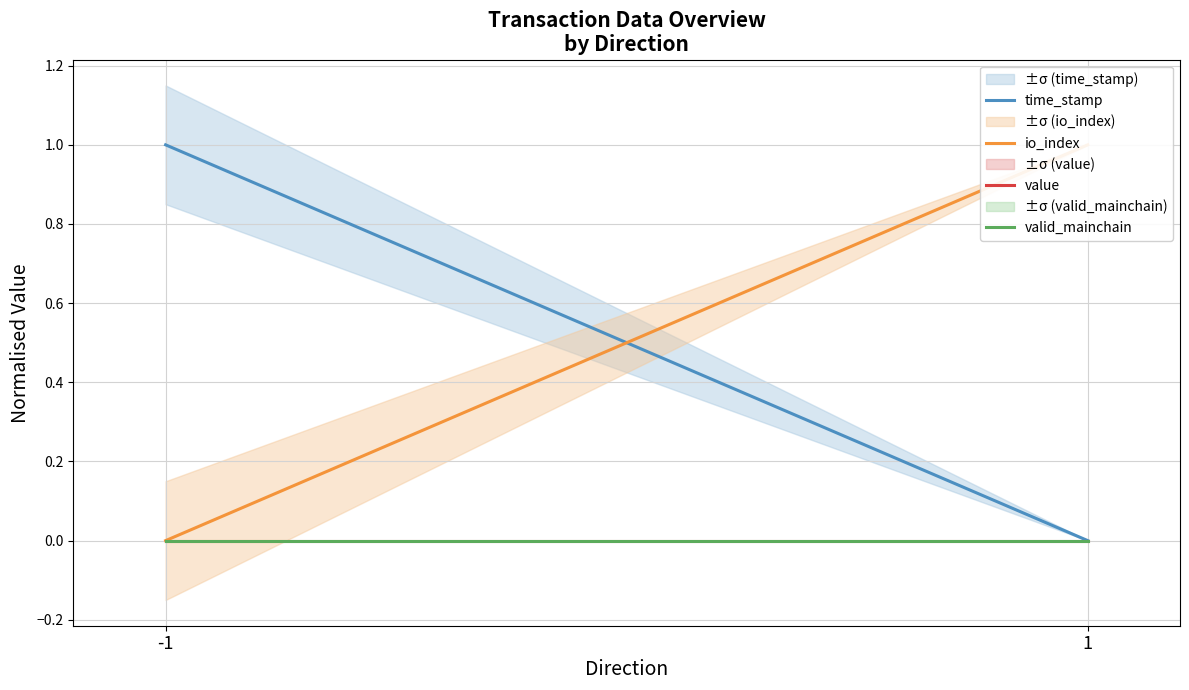

The time_stamp series shows 0 at 1. True or false?

True